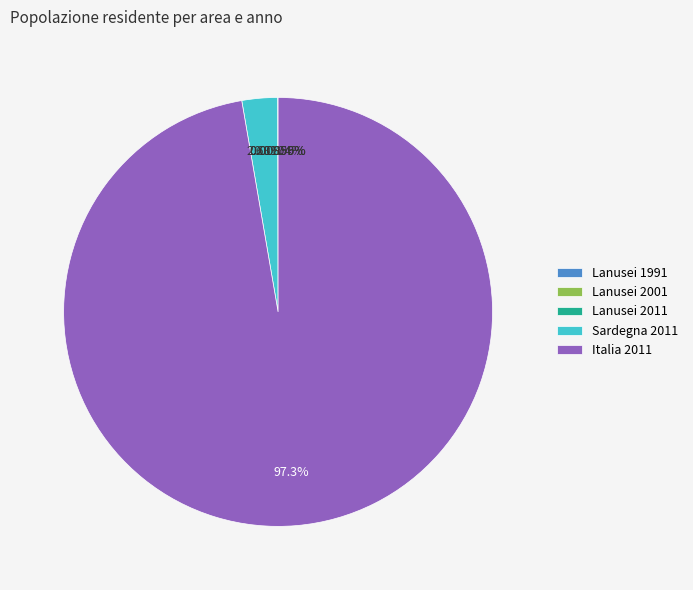

What portion of the pie excludes Sardegna 2011?

97.3%